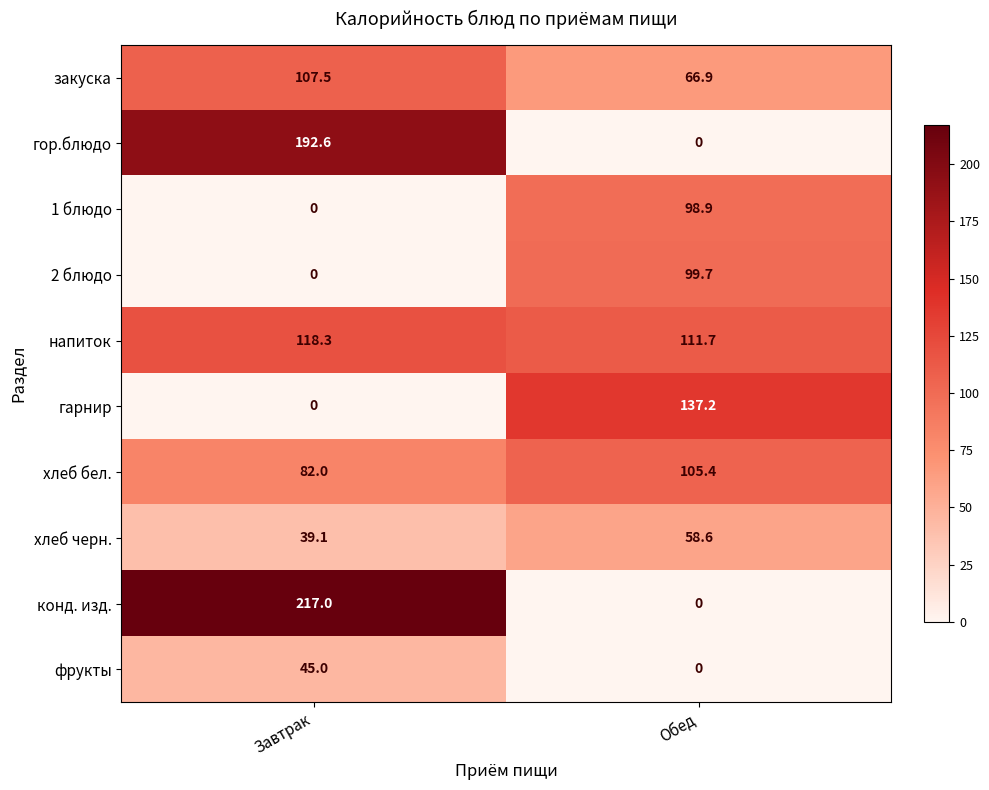

At how many categories does at least one series exceed 166?

1